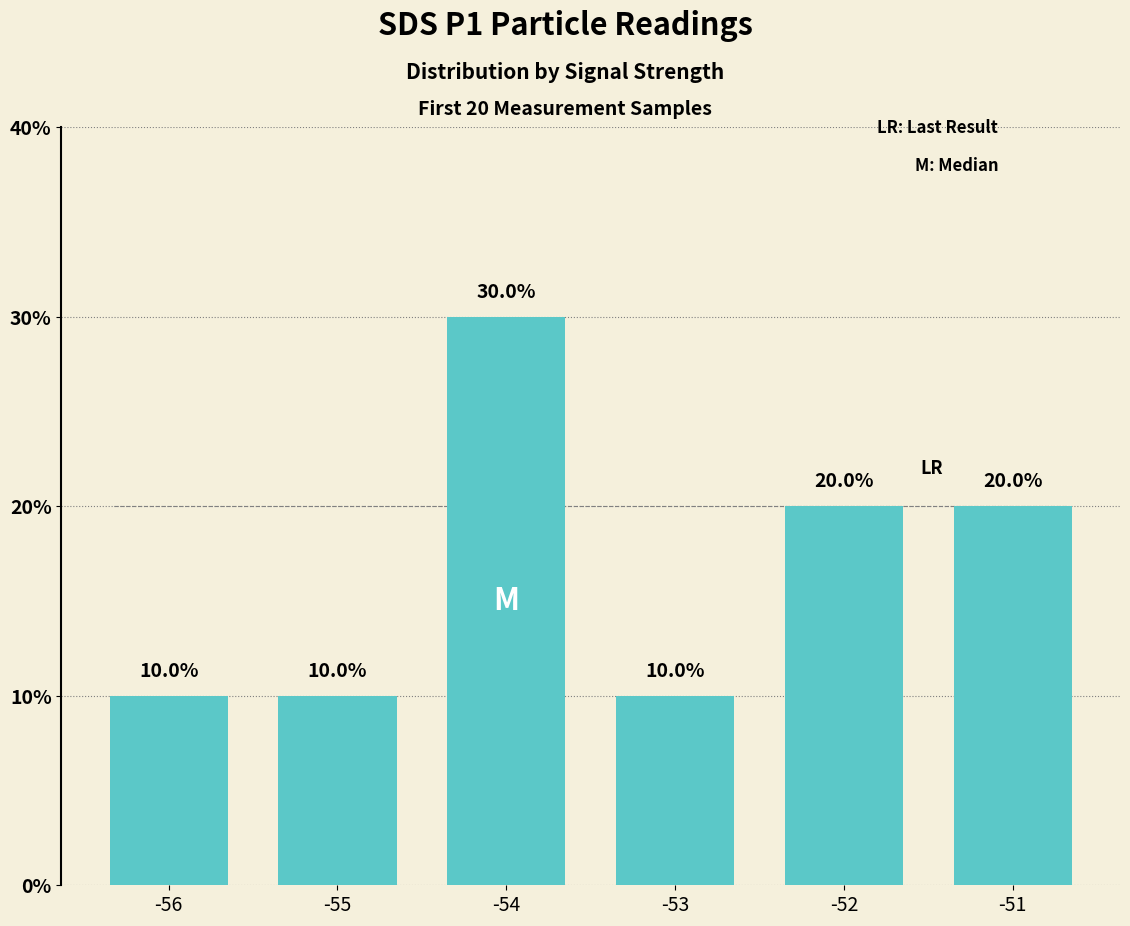

Which category has the highest value across all series?

-54